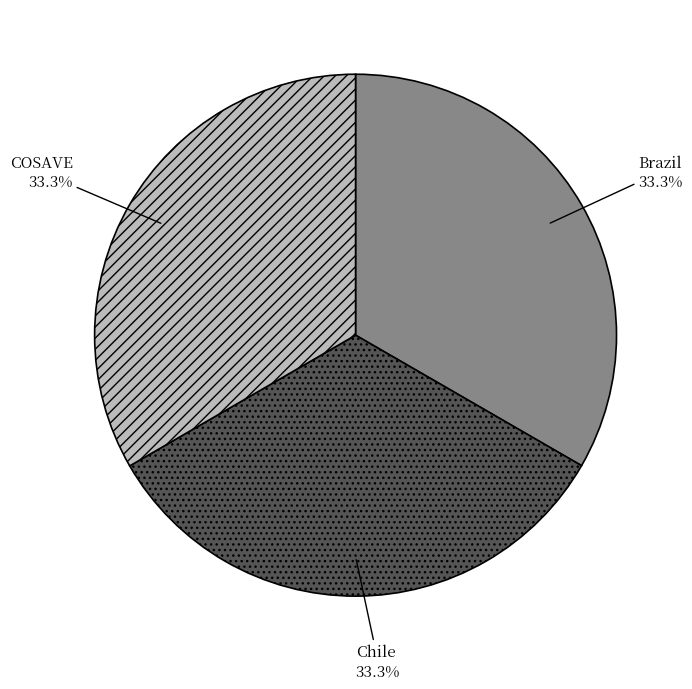

Is there a majority slice in this chart?

No